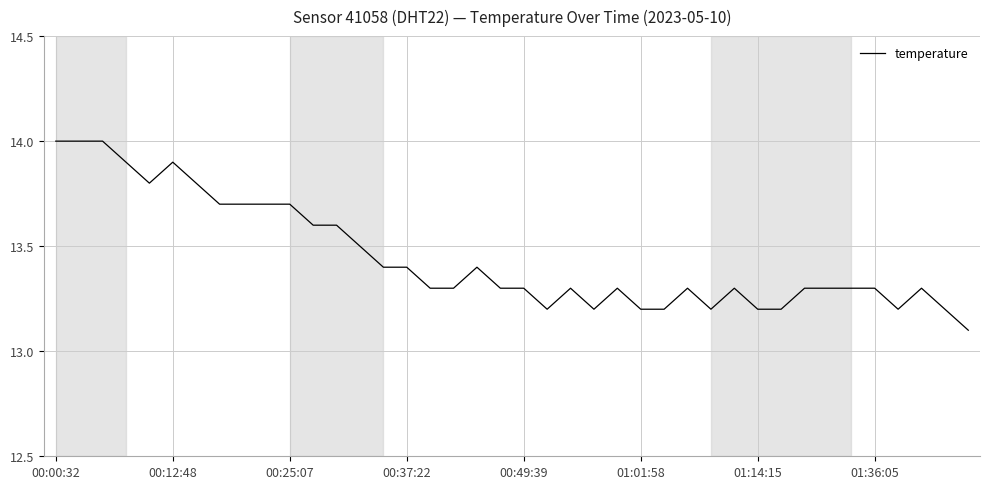

Does the chart have visible grid lines?

Yes